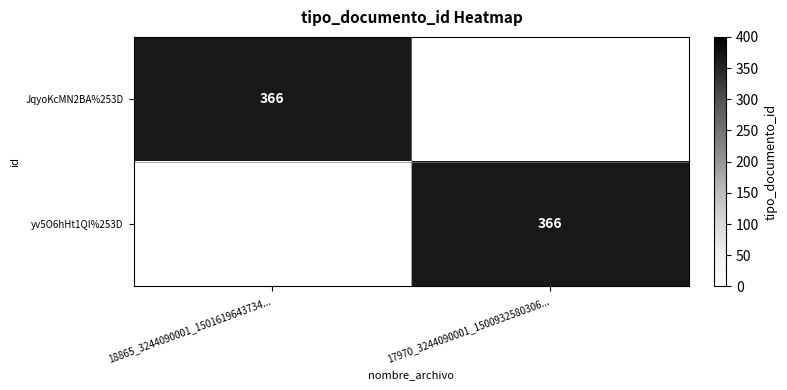

What is the total value across all series at 17970_3244090001_1500932580306...?

366